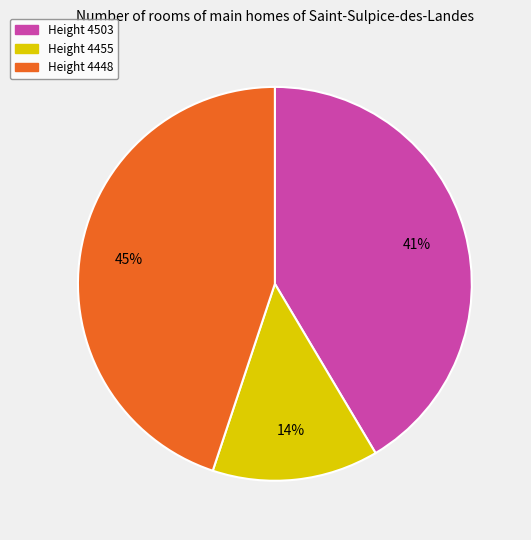

To the nearest percent, what is the difference between the largest and smallest slice percentages?

31%